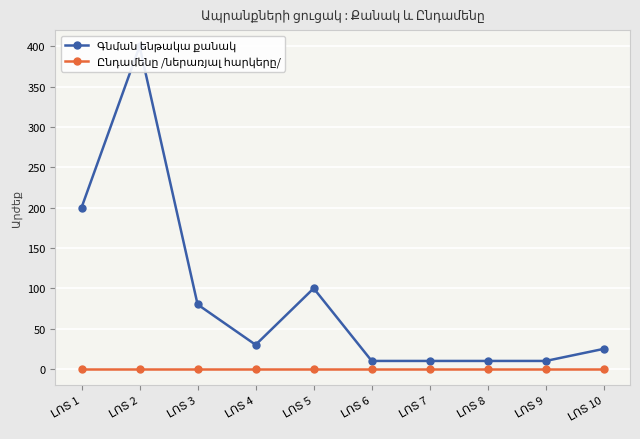

What is the highest value of the Գնման ենթակա քանակ series?

400